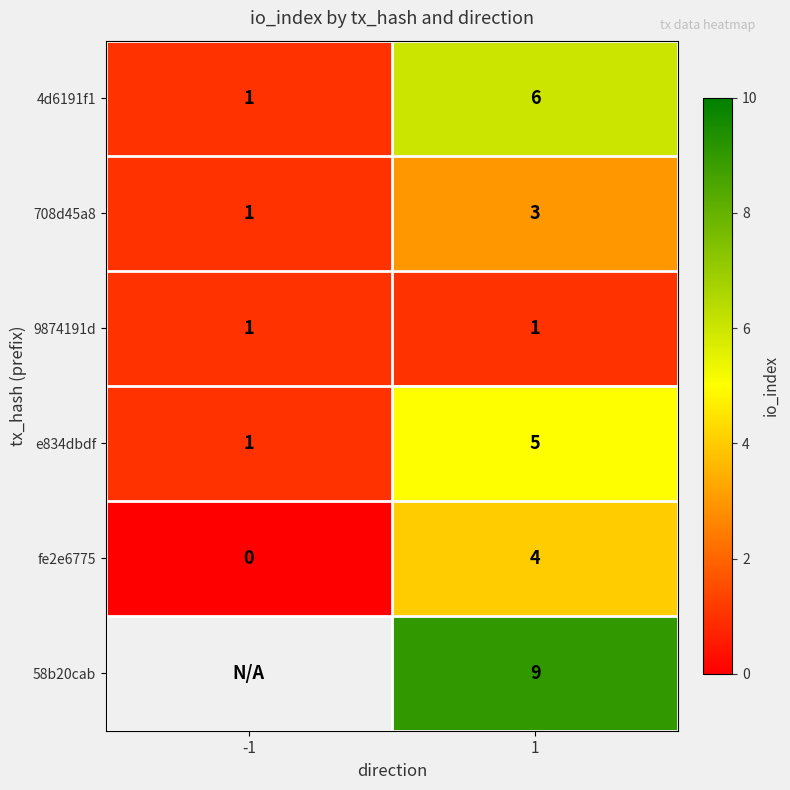

What is the difference between the highest and lowest values at 1?

8